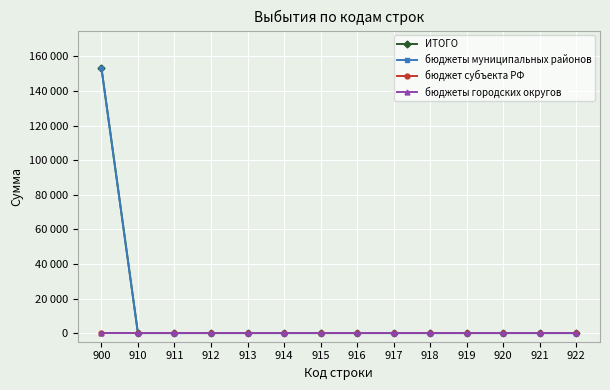

Does the chart have visible grid lines?

Yes